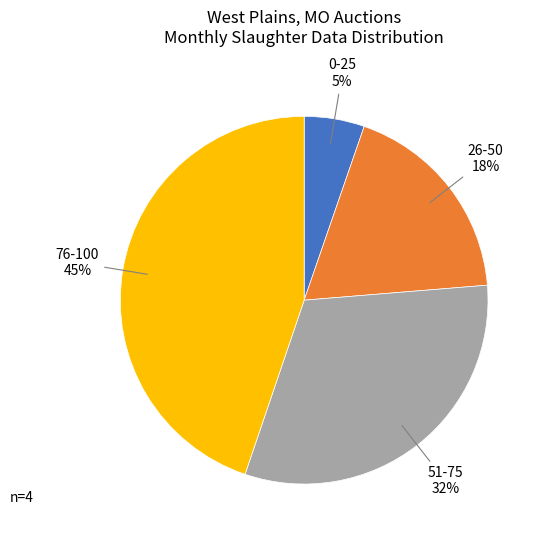

To the nearest percent, what is the average slice percentage?

25%